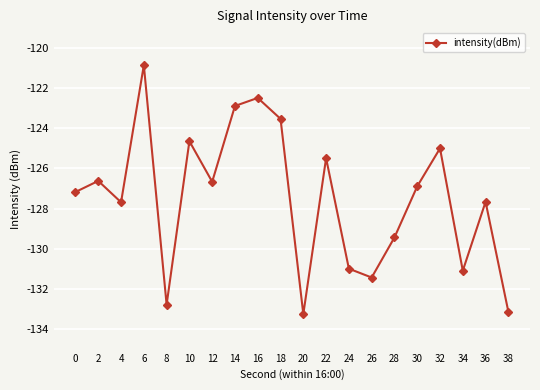

How many values are below -126?

13